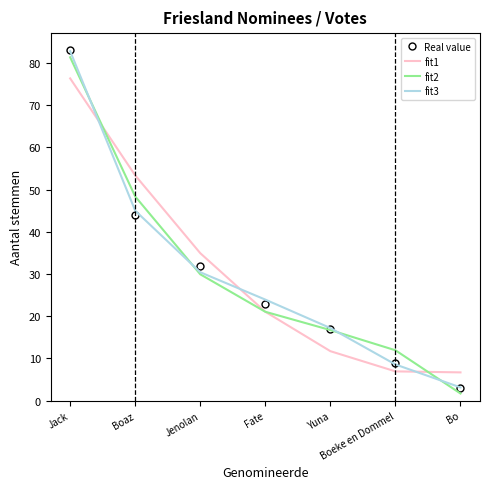

At which label is fit2 closest to 41?

Boaz